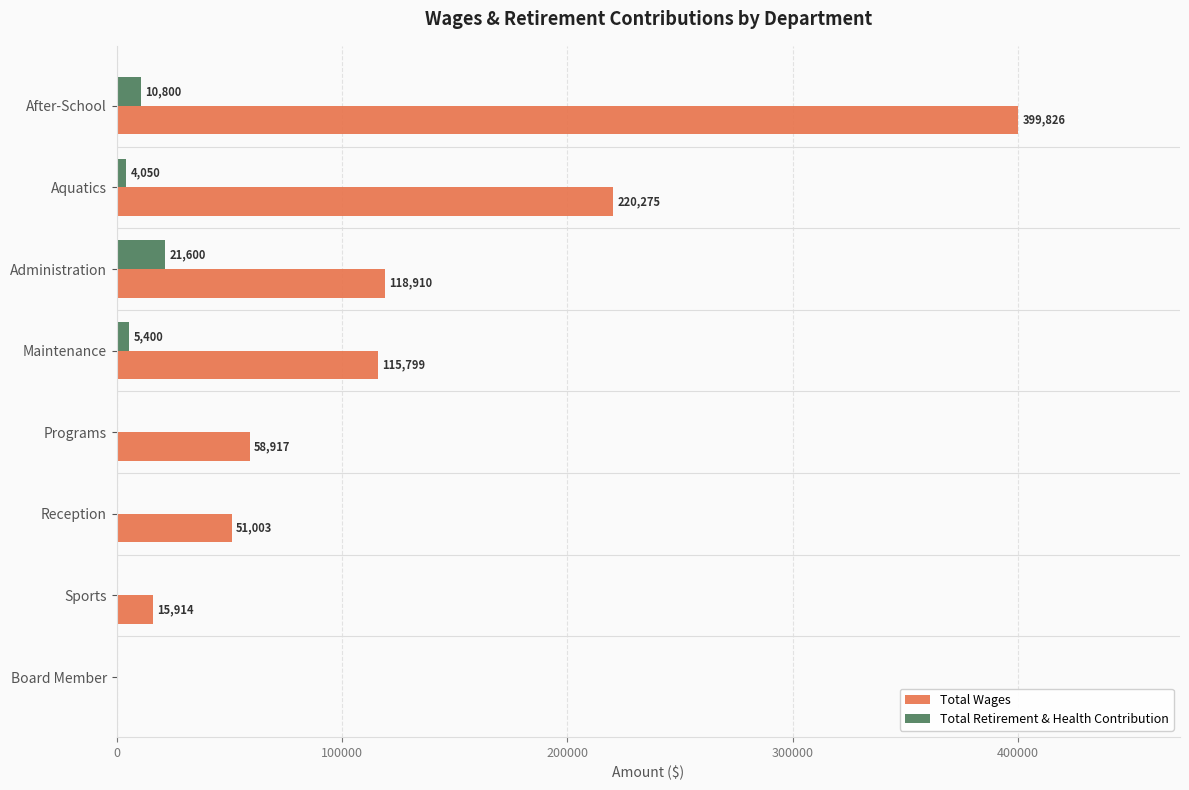

What is the sum of the Total Retirement & Health Contribution values at Maintenance and Board Member?

5400